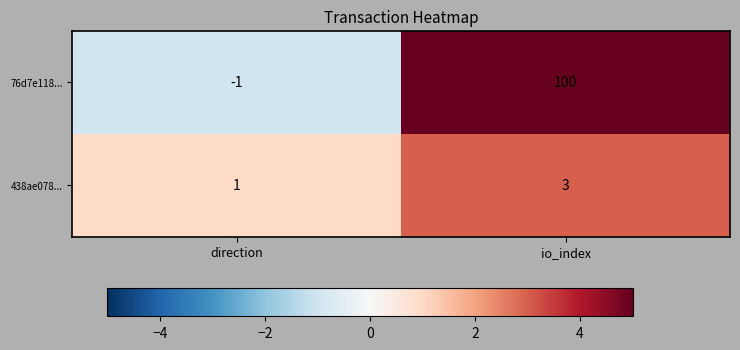

Which series has the largest range (max minus min)?

76d7e118...